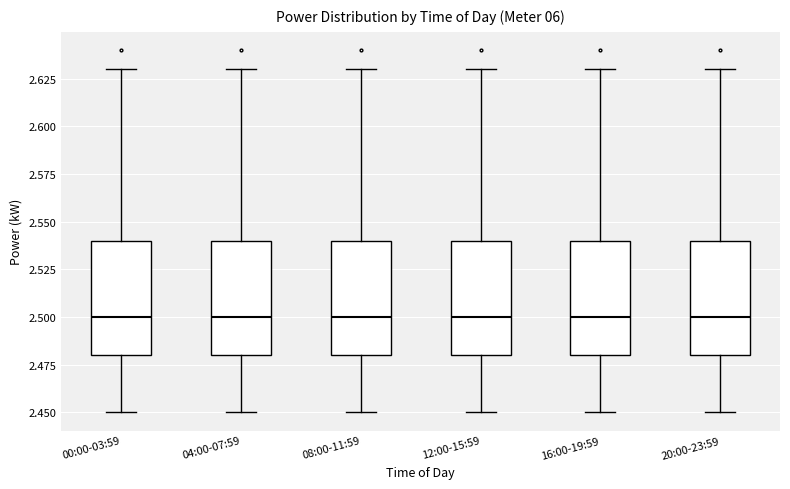

Where is the upper edge of the box for 16:00-19:59 on the y-axis? The values are not printed on the chart, so give them approximately, as read against the axis.

2.54